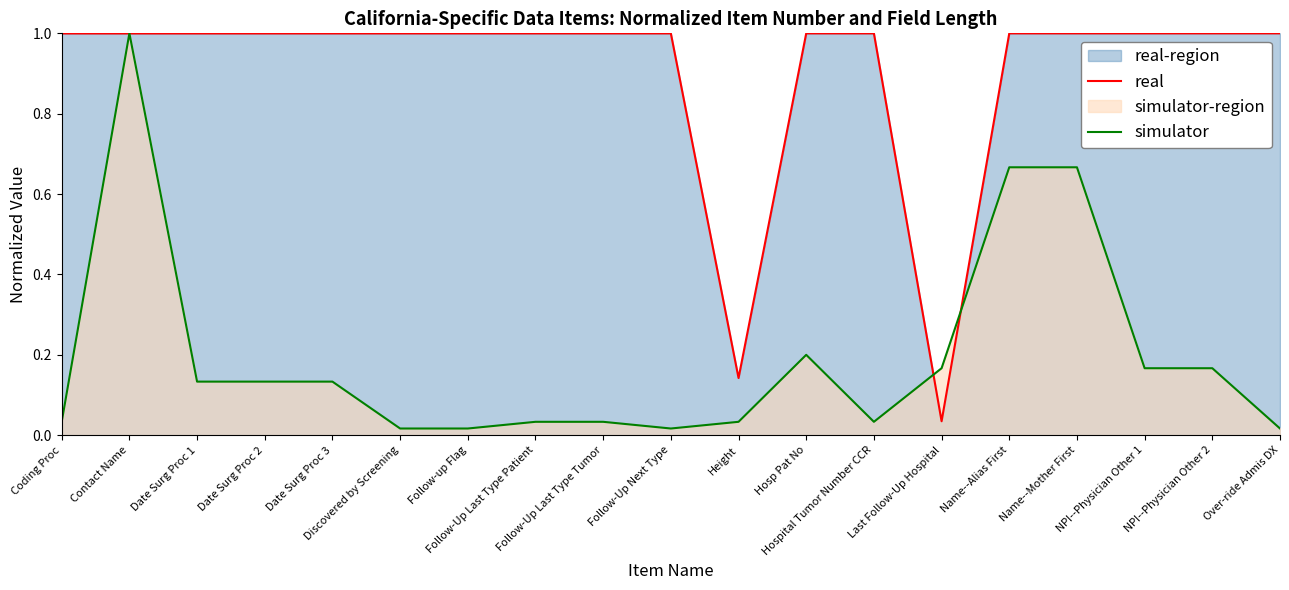

Where is the first local minimum for simulator?

Follow-Up Next Type